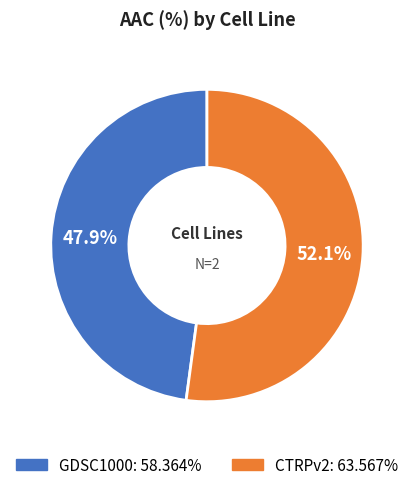

Does CTRPv2 represent more than half of the total?

Yes